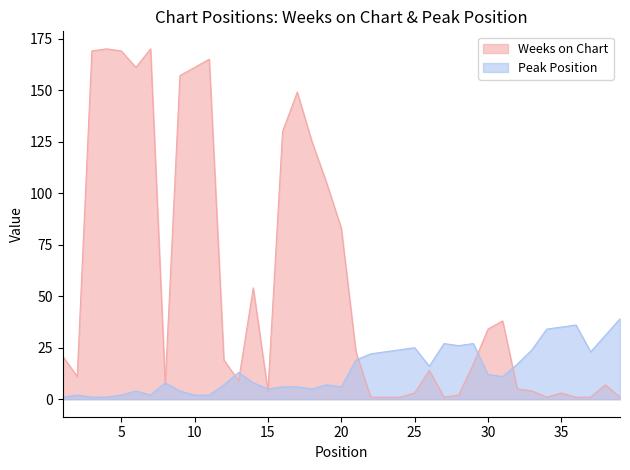

Is the value of Peak Position at 4 greater than the value of Weeks on Chart at 9?

No